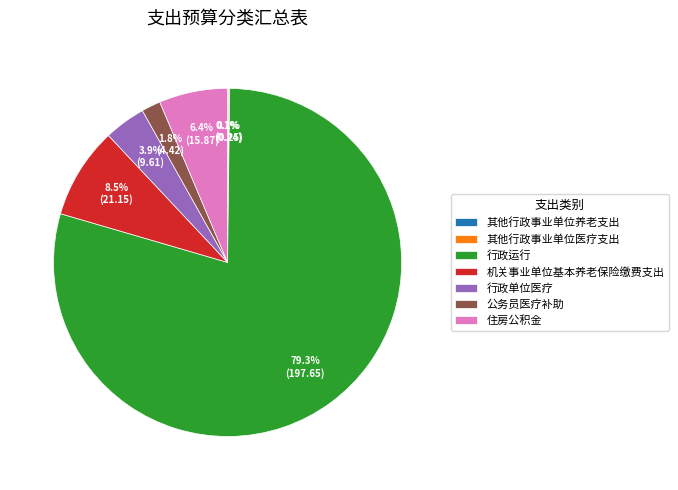

What is the majority slice?

行政运行